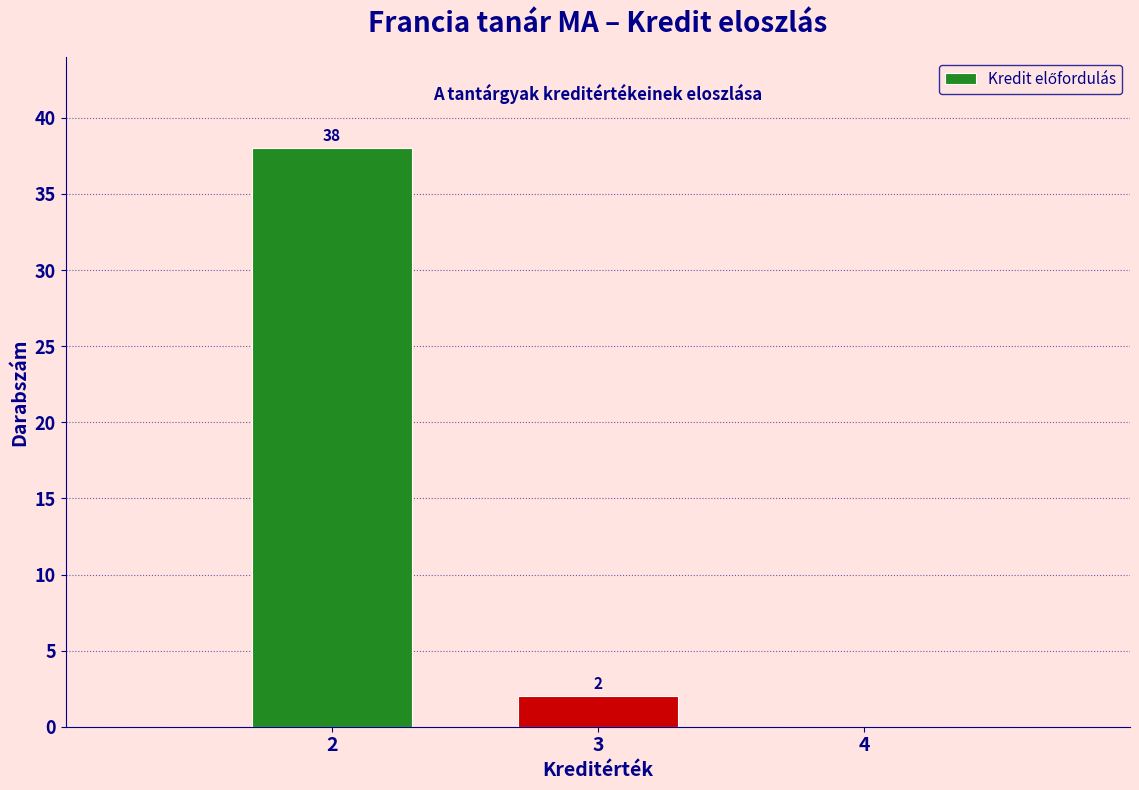

Which range on the x-axis has the tallest bar?

1.5 to 2.5